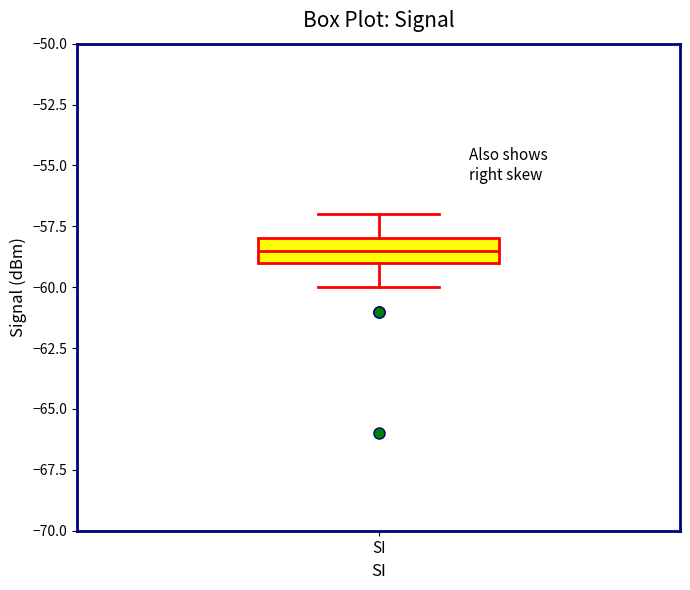

Transcribe this box plot: give where the median line is, the range the box spans, and where the two whiskers end, as read against the y-axis. The values are not printed on the chart, so give them approximately, as read against the axis.

median -58.5, box -59.0 to -58.0, whiskers -60.0 to -57.0